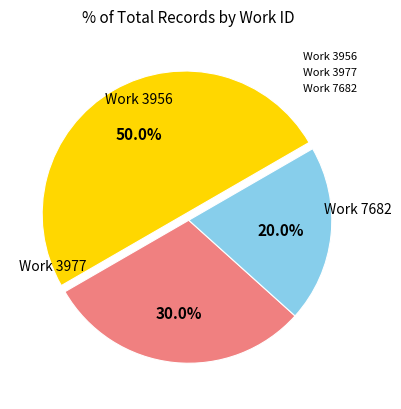

How many slices are in this pie chart?

3